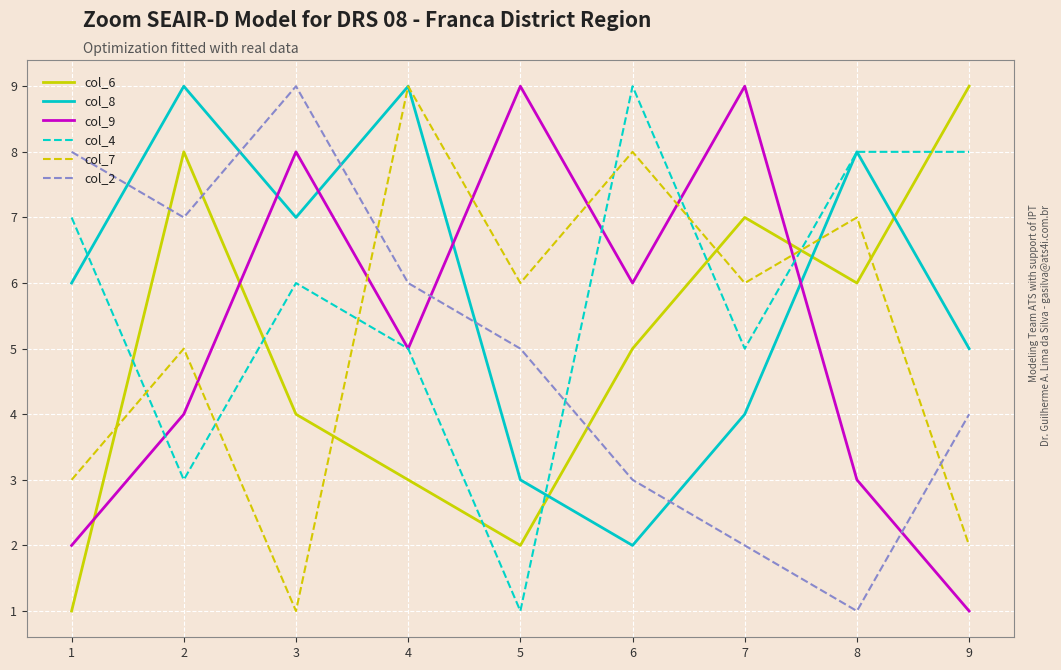

Rank the series at 5 from lowest to highest value.

col_4, col_6, col_8, col_2, col_7, col_9